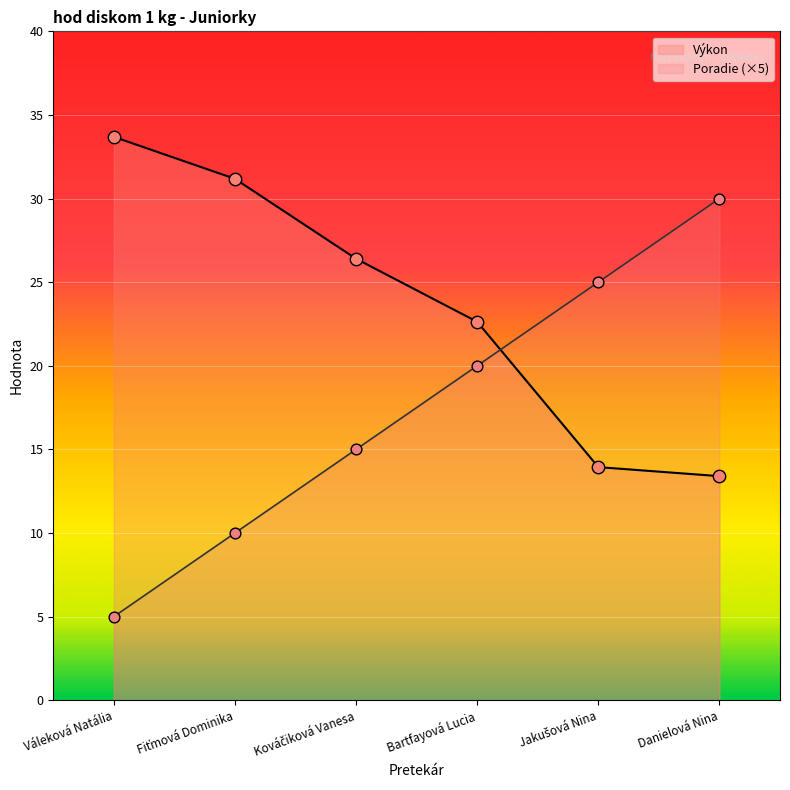

What is the total value across all series at Danielová Nina?

43.4